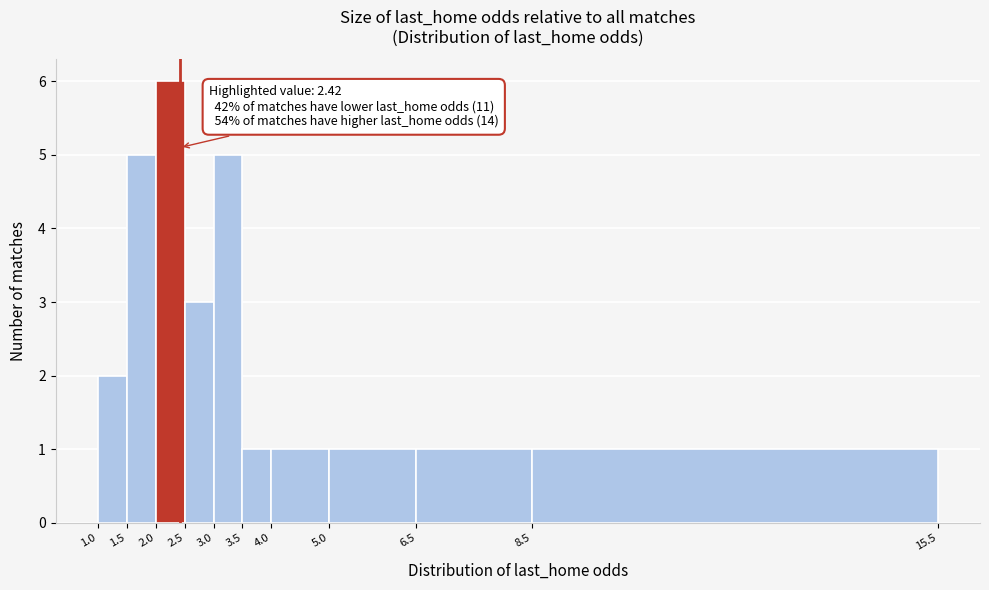

Which range on the x-axis has the tallest bar?

2.0 to 2.5